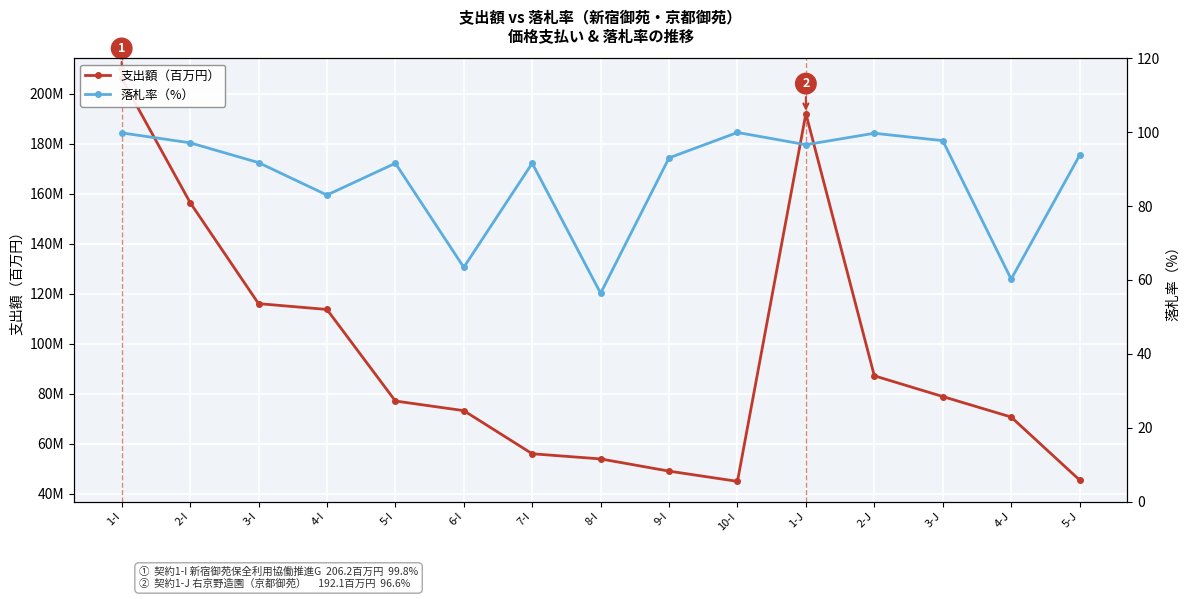

At how many categories does at least one series exceed 63?

14